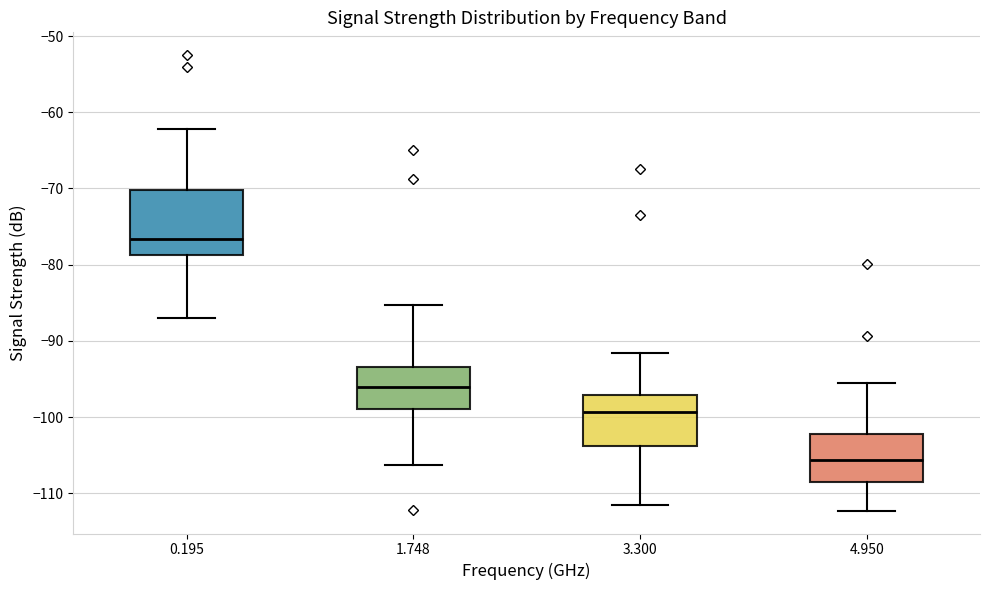

Reading left to right, read every box against the y-axis: the position of its median line, the range the box covers, and the ends of its whiskers. The values are not printed on the chart, so give them approximately, as read against the axis.

0.195: median -77, box -79 to -70, whiskers -87 to -62
1.748: median -96, box -99 to -93, whiskers -106 to -85
3.300: median -99, box -104 to -97, whiskers -112 to -92
4.950: median -106, box -109 to -102, whiskers -112 to -95